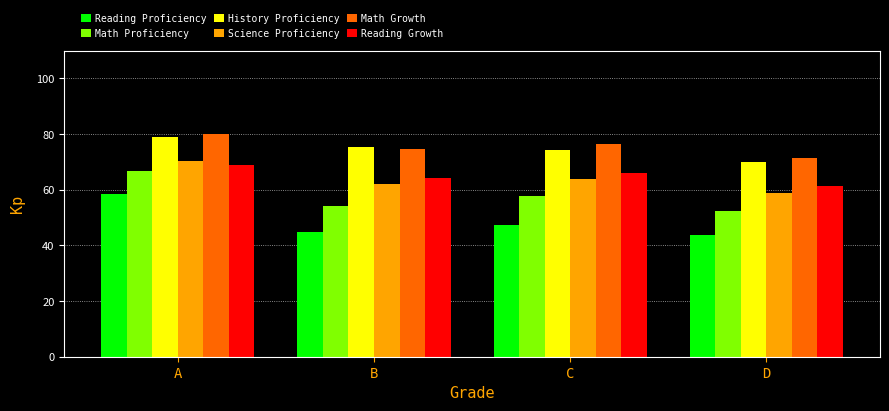

What is the value of the History Proficiency bar at the 3rd from the left?

74.2